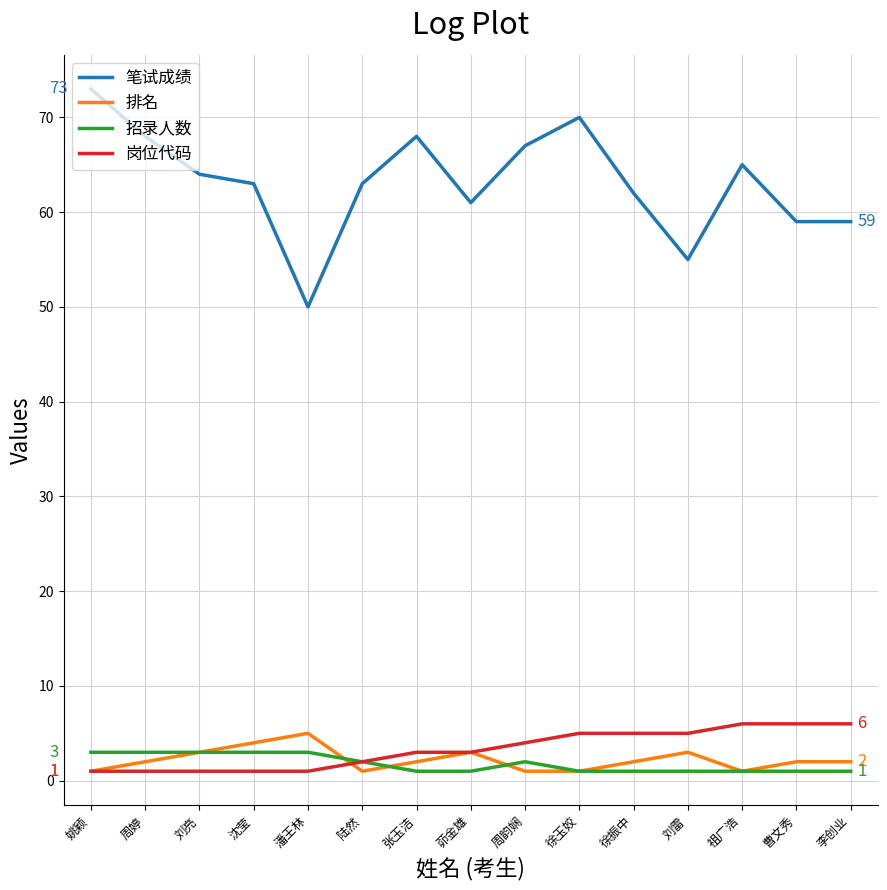

Which series has the widest spread of values?

笔试成绩